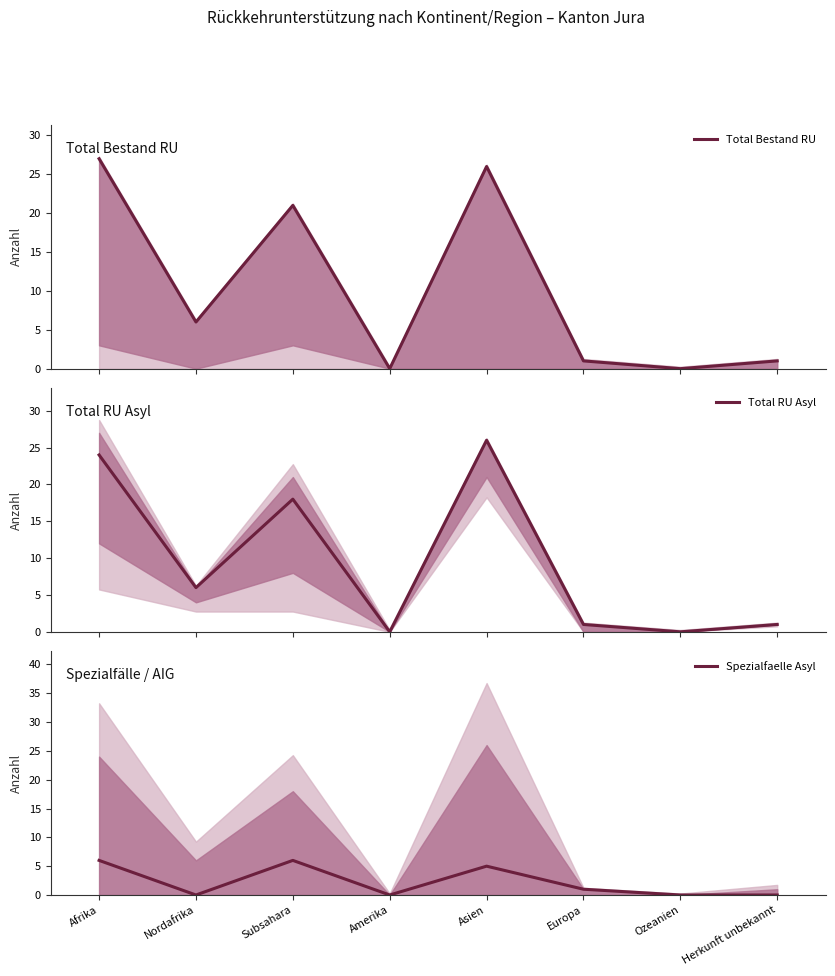

How many distinct data groups are displayed?

3